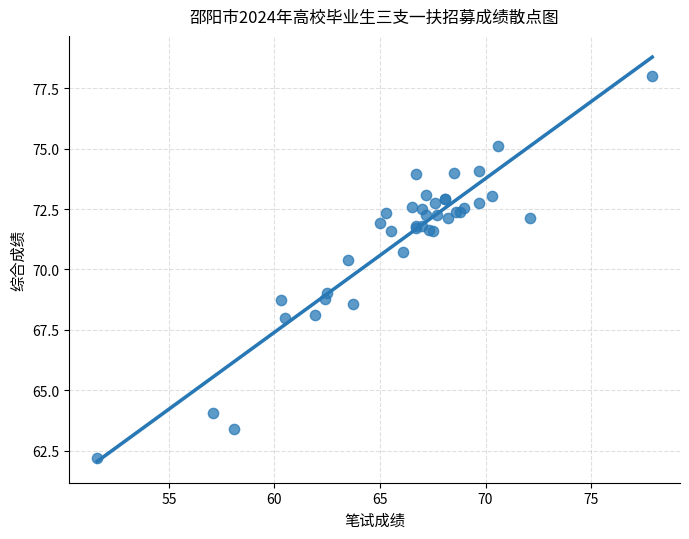

What Y value in the scatter plot is closest to 70?

70.4